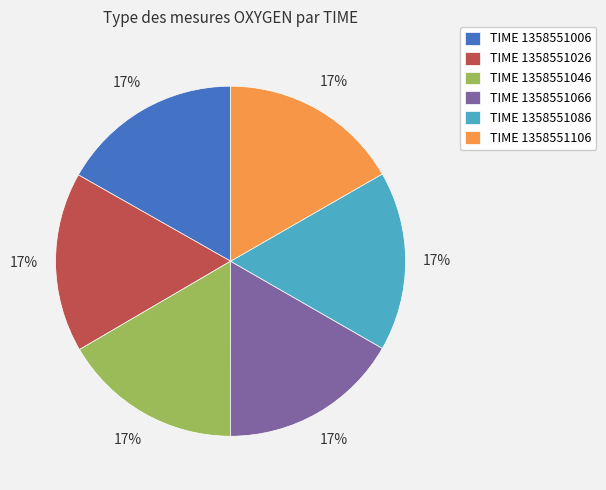

True or false: TIME 1358551006 accounts for 17% of the total.

True